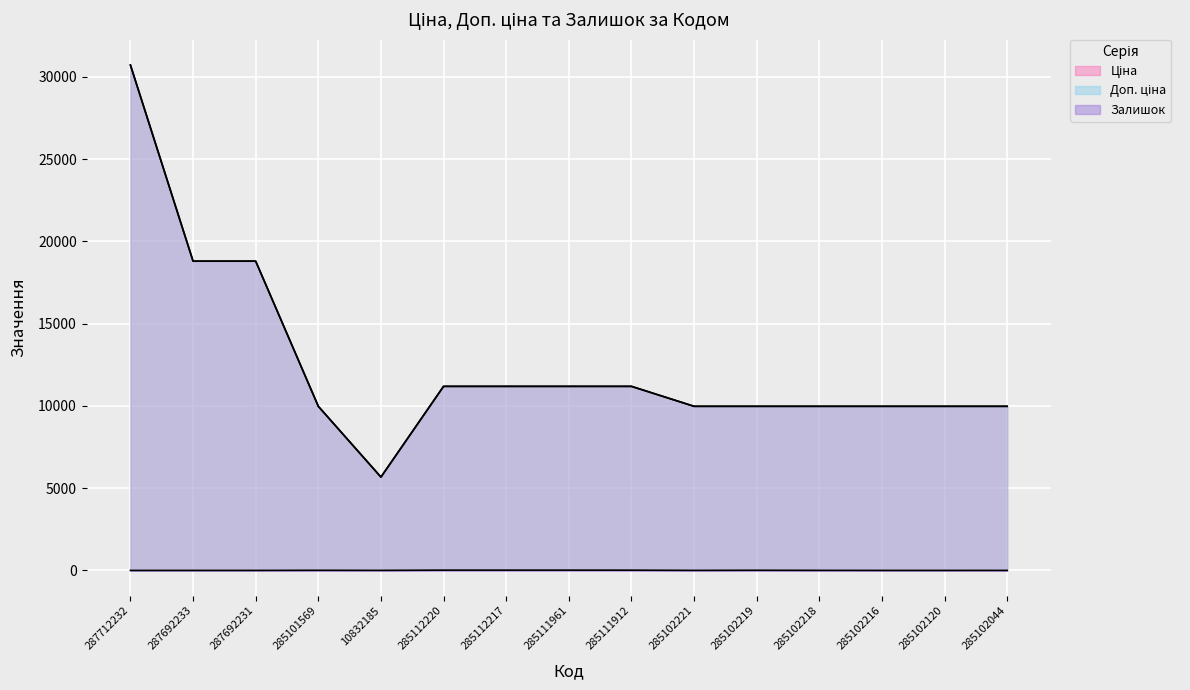

True or false: Доп. ціна and Ціна cross at least once.

False